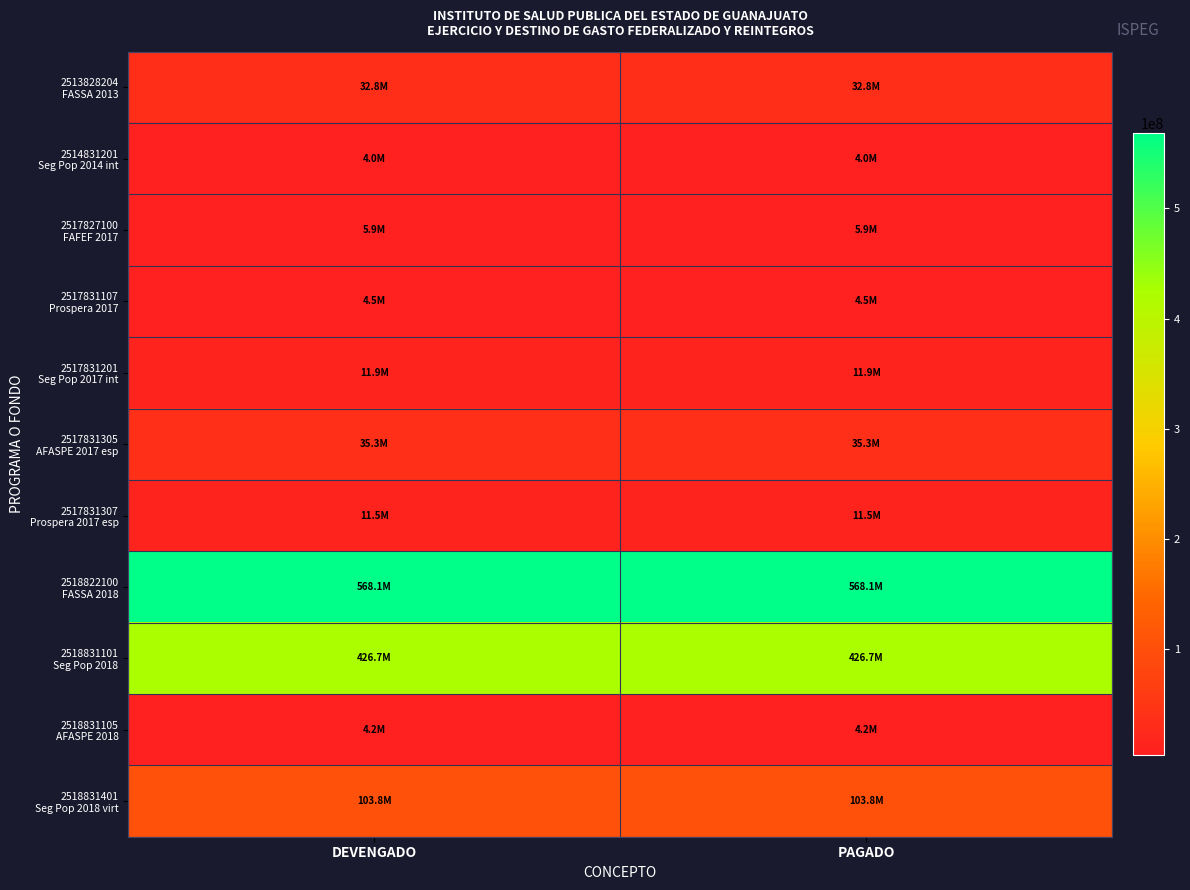

What is the total value across all series at PAGADO?

1208529655.6